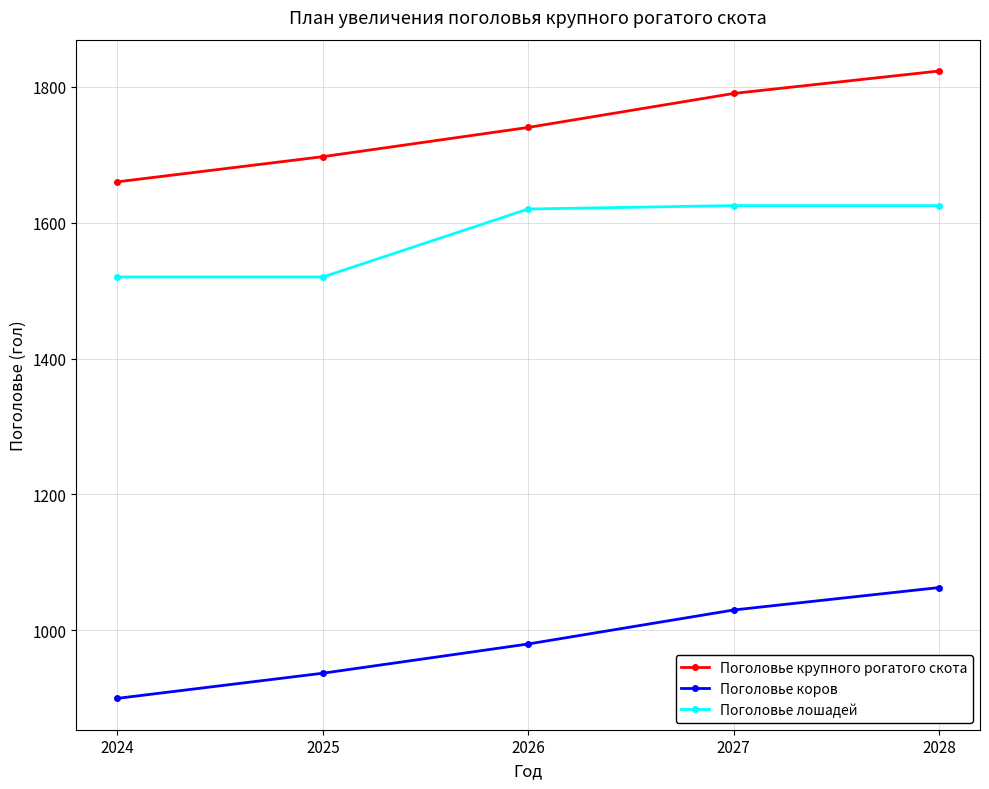

True or false: Поголовье лошадей and Поголовье крупного рогатого скота cross at least once.

False